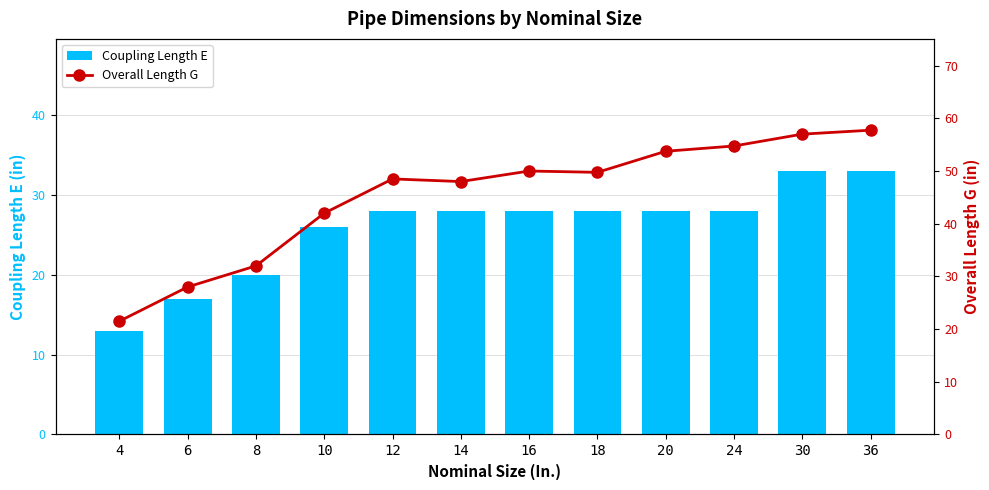

Rank the series at 36 from highest to lowest value.

Overall Length G, Coupling Length E